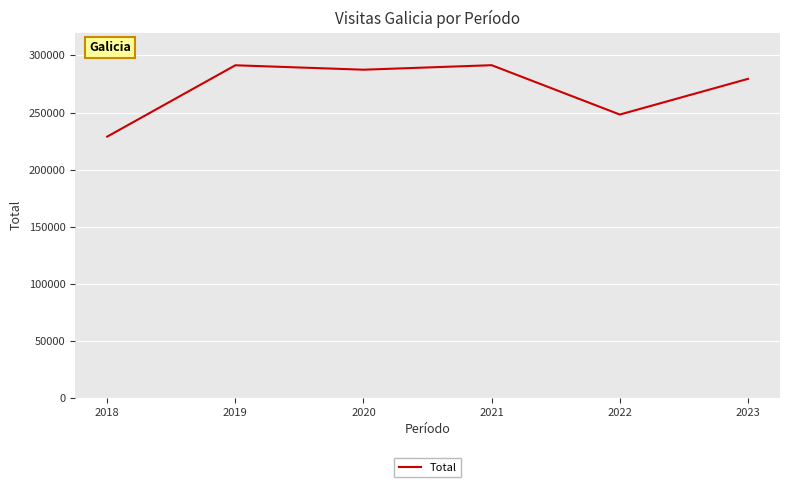

Approximately how many times larger is the value at 2023 compared to 2022?

1.1